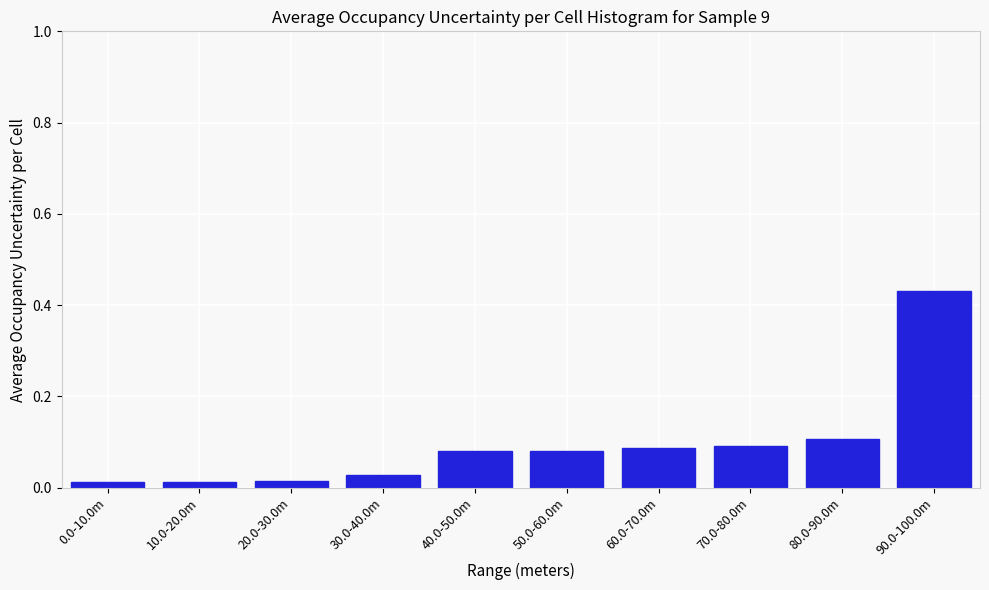

At which category does the chart reach its peak across all series?

90.0-100.0m